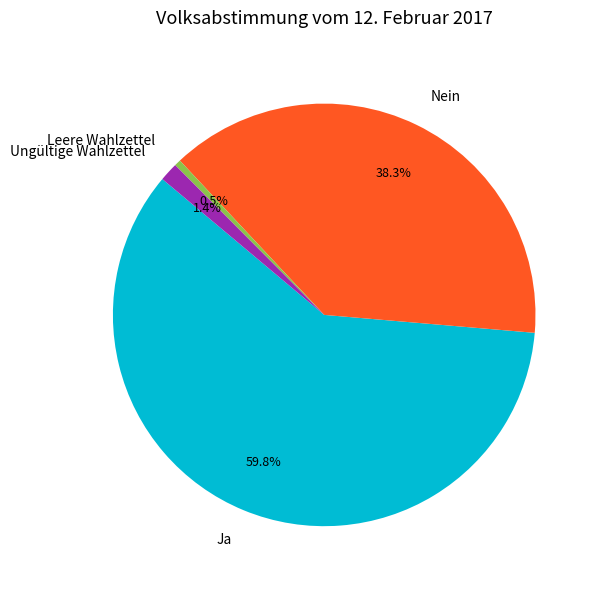

Is there a majority slice in this chart?

Yes